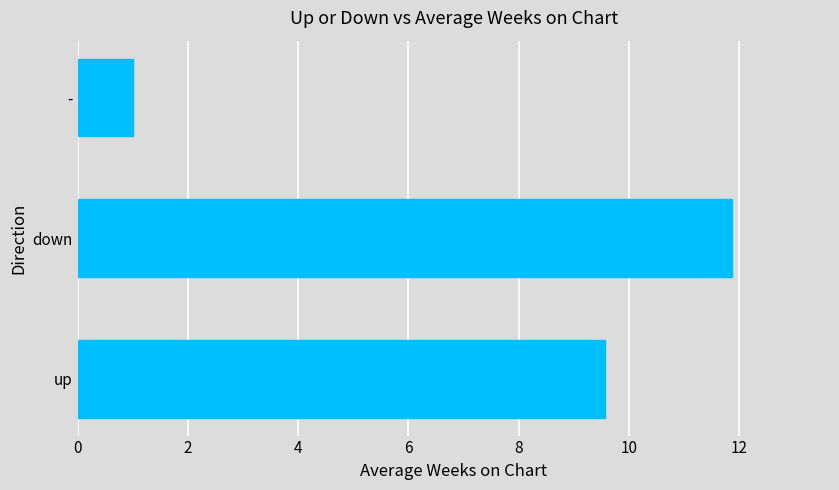

Does the chart contain any negative values?

No